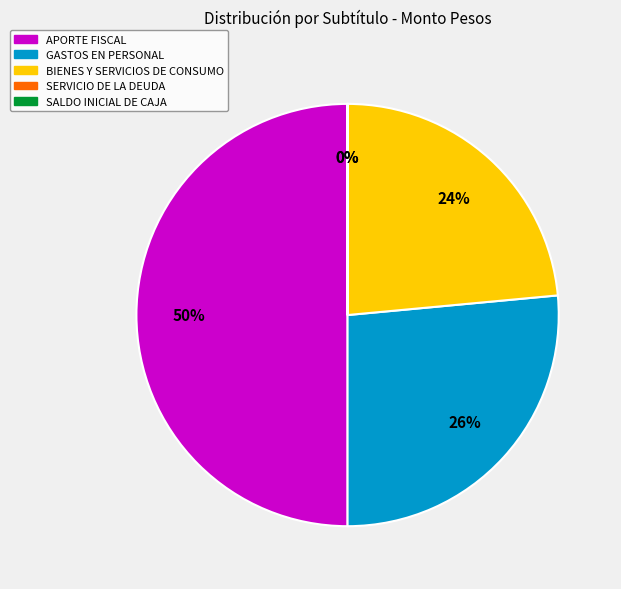

What is the ratio of the value at APORTE FISCAL to the value at GASTOS EN PERSONAL?

1.9